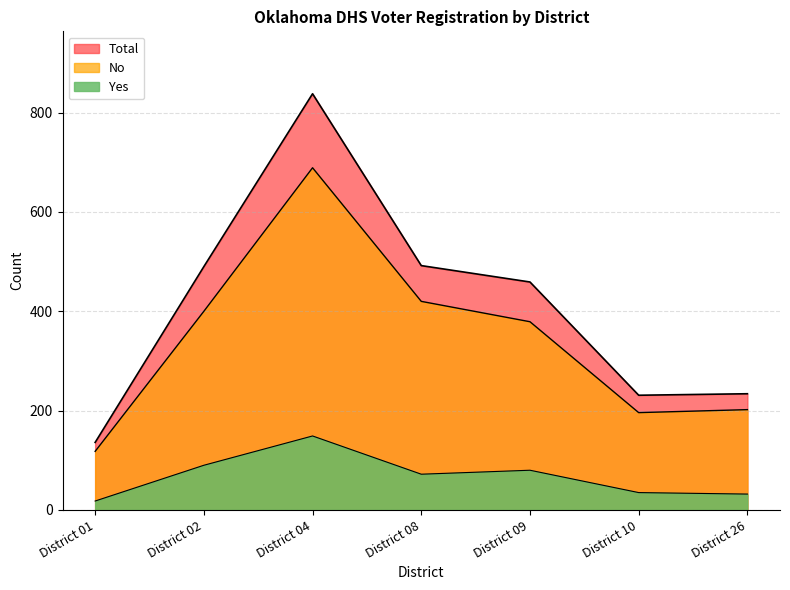

What is the value of the No point at the 2nd from the left?

400